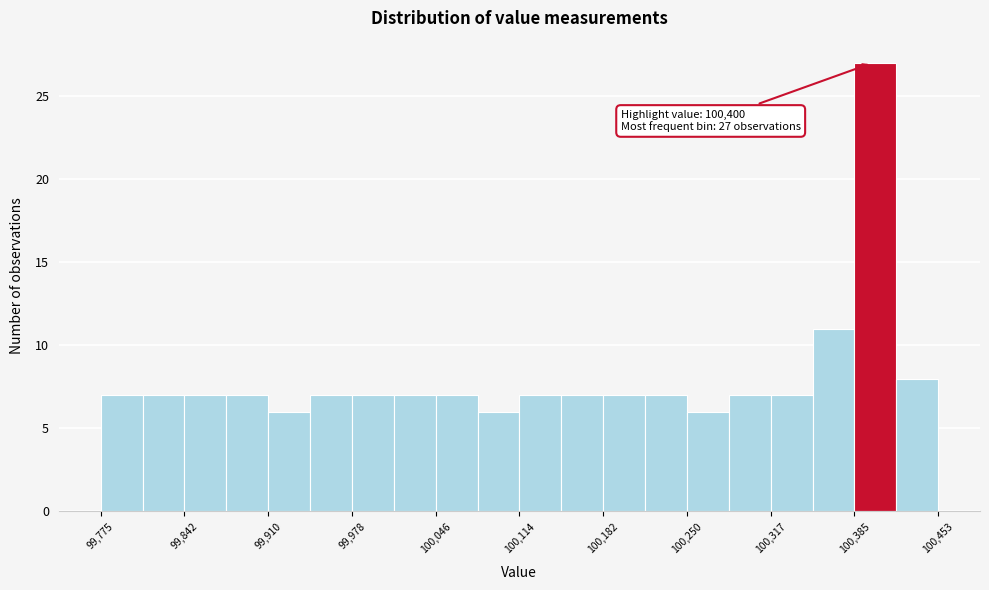

Around what value on the x-axis is the tallest bar? Give the approximate position of its centre, as read against the axis.

100400